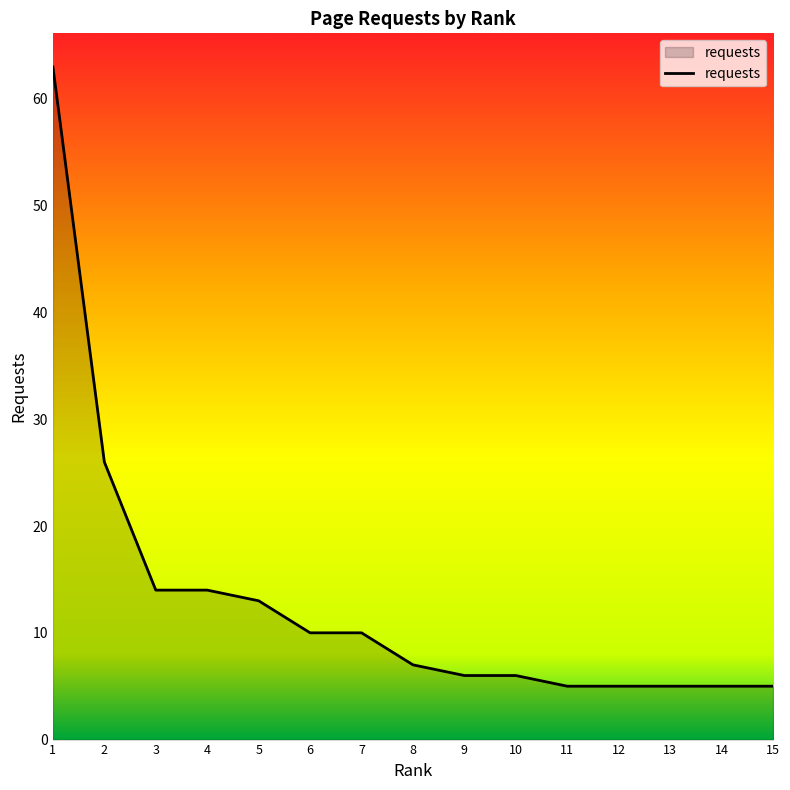

What is the maximum value shown in the chart?

63